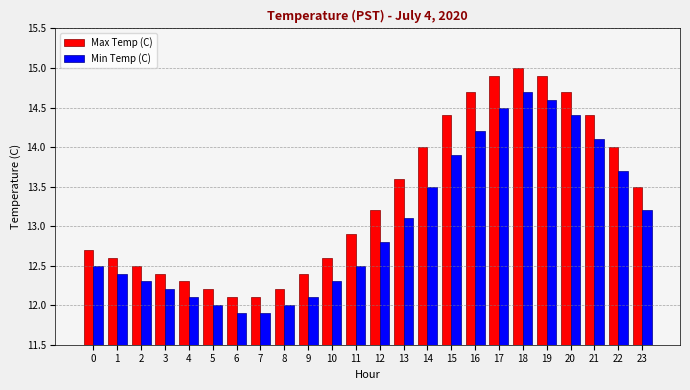

How many groups of bars are there?

24